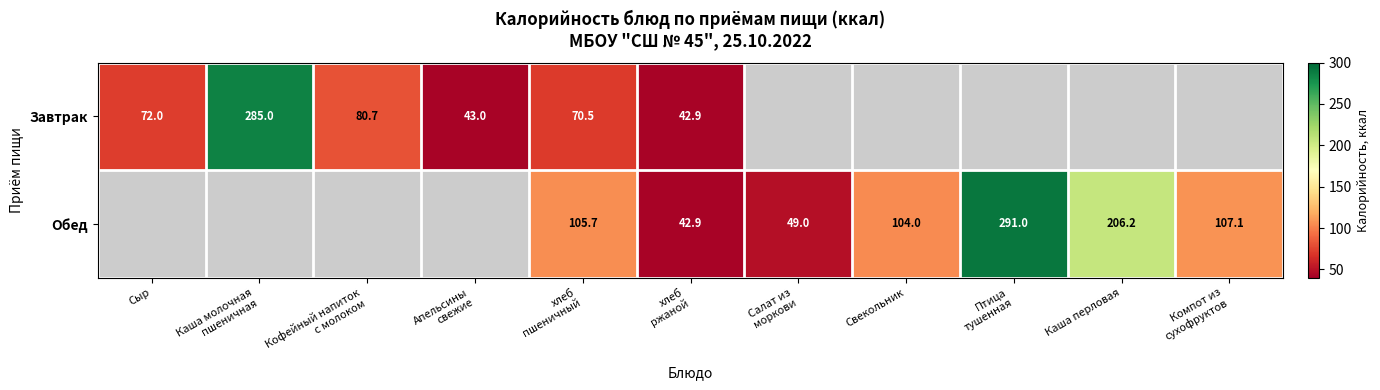

At how many categories does at least one series exceed 287?

1